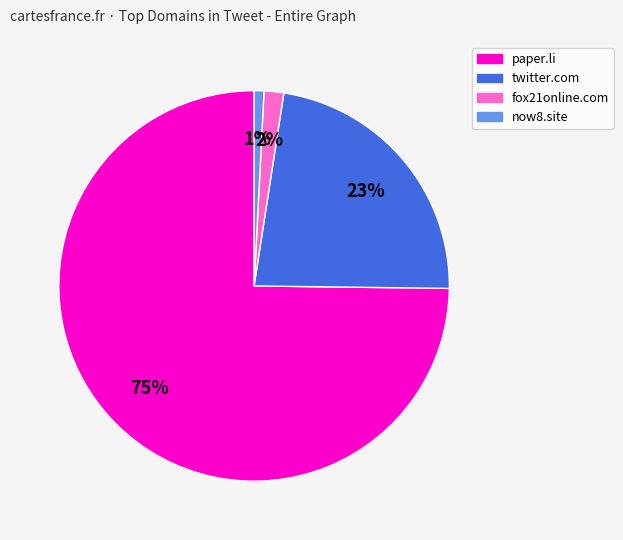

Is the sum of now8.site and fox21online.com greater than half?

No